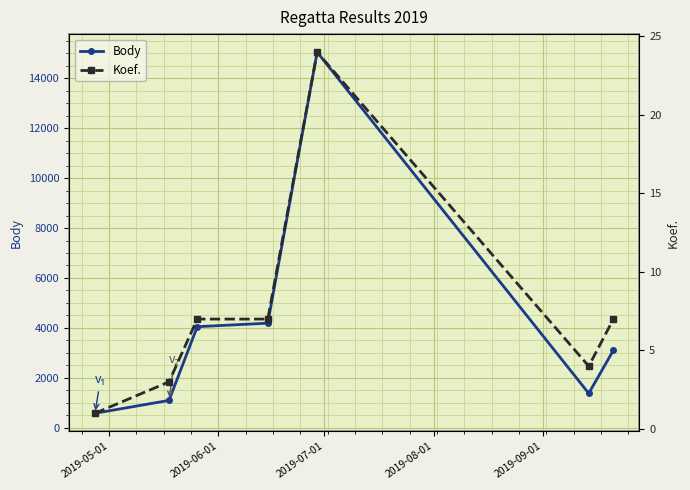

What is the value of the Body point at the 3rd from the left?

4047